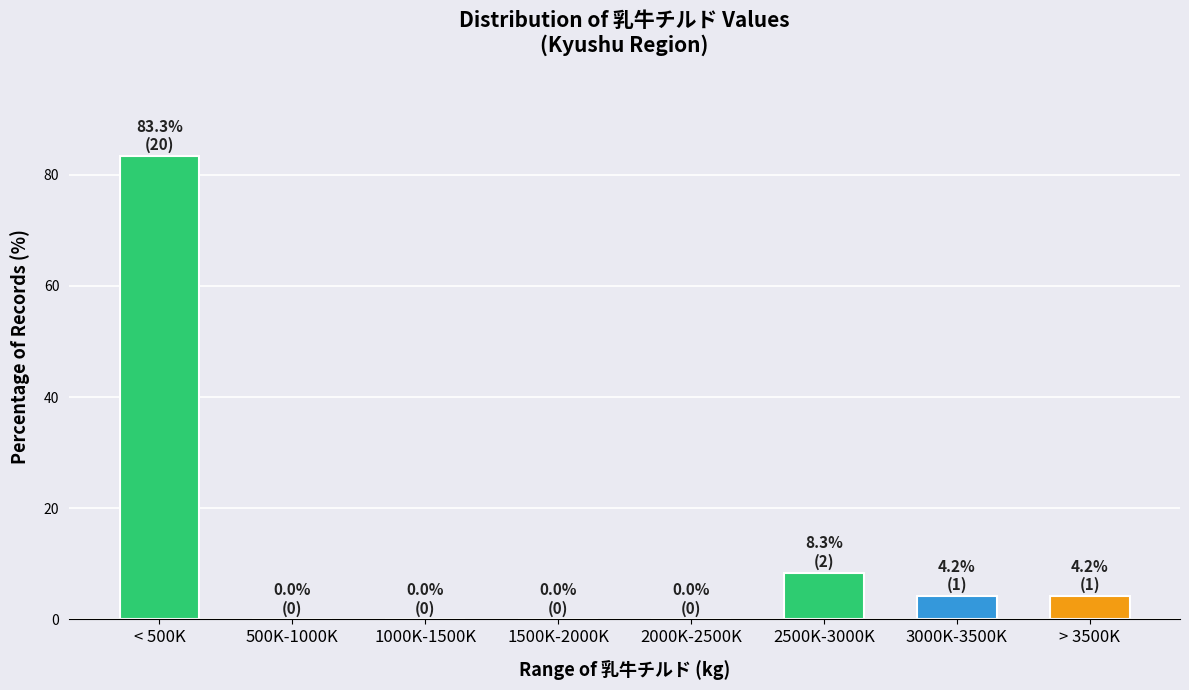

Reading right to left, list all the values displayed in this chart.

> 3500K=4.2	3000K-3500K=4.2	2500K-3000K=8.3	2000K-2500K=0.0	1500K-2000K=0.0	1000K-1500K=0.0	500K-1000K=0.0	< 500K=83.3